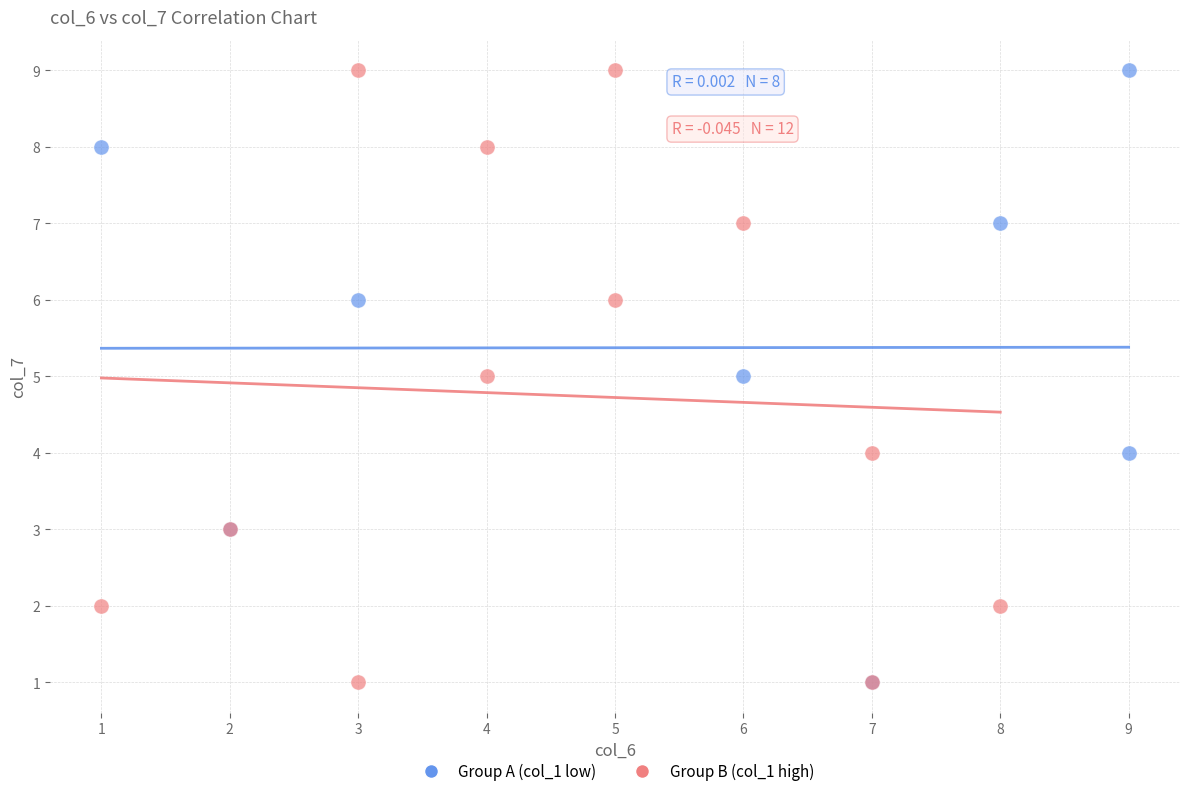

What are all the series names shown in the legend?

Group A (col_1 low), Group B (col_1 high)